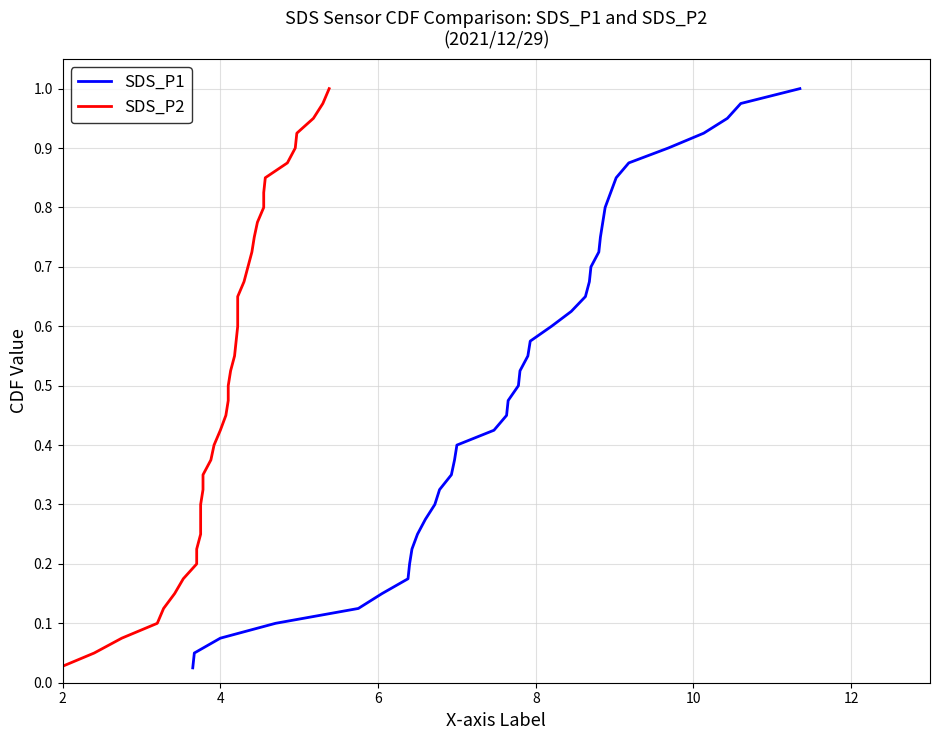

Reading right to left, transcribe all the data shown in this chart.

SDS_P1: 1.0	1.0	0.9	0.9	0.9	0.9	0.8	0.8	0.8	0.8	0.8	0.7	0.7	0.7	0.7	0.6	0.6	0.6	0.6	0.5	0.5	0.5	0.5	0.4	0.4	0.4	0.3	0.3	0.3	0.3	0.2	0.2	0.2	0.2	0.1	0.1	0.1	0.1	0.1	0.0
SDS_P2: 1.0	1.0	0.9	0.9	0.9	0.9	0.8	0.8	0.8	0.8	0.8	0.7	0.7	0.7	0.7	0.6	0.6	0.6	0.6	0.5	0.5	0.5	0.5	0.4	0.4	0.4	0.3	0.3	0.3	0.3	0.2	0.2	0.2	0.2	0.1	0.1	0.1	0.1	0.1	0.0